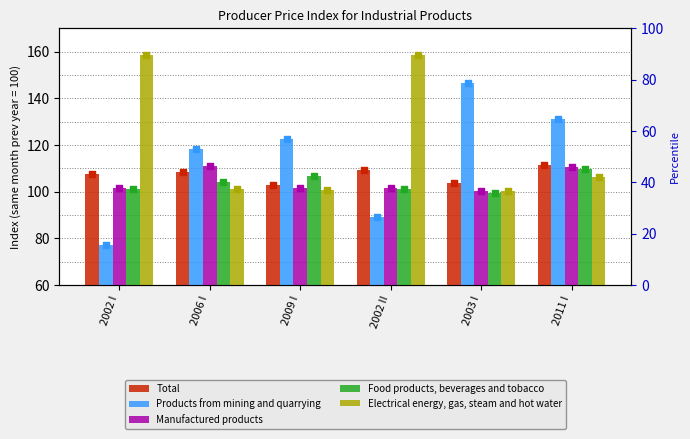

Which series has the largest total across all categories?

Electrical energy, gas, steam and hot water